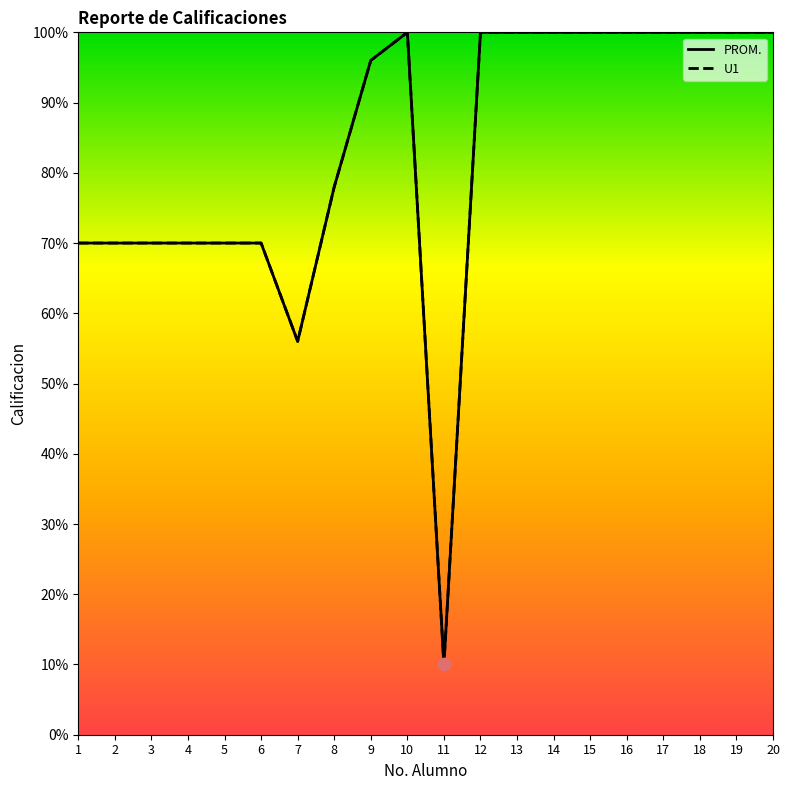

At which category is the sum across all series the highest?

10